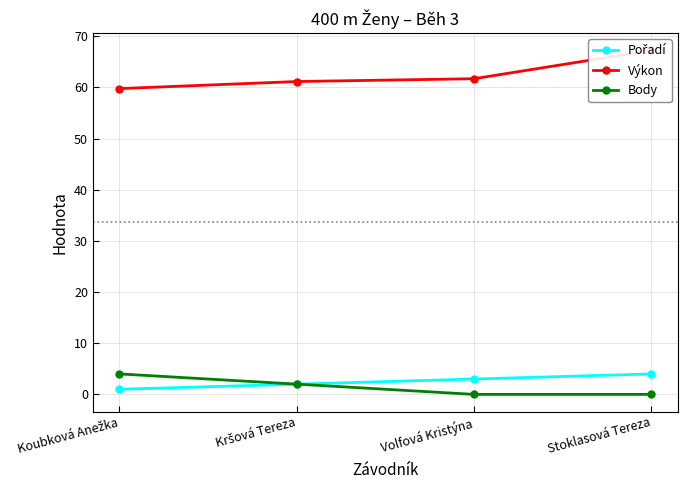

Which series has the largest total across all categories?

Výkon